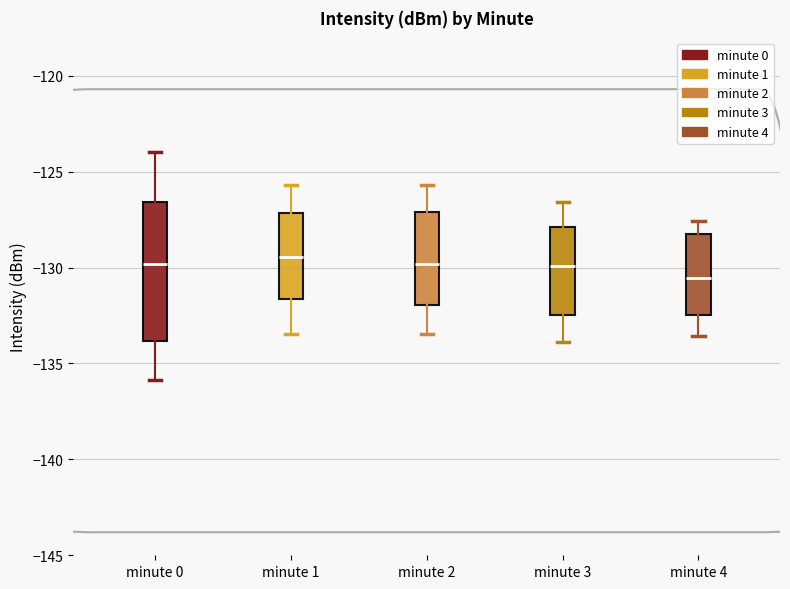

Reading left to right, read every box against the y-axis: the position of its median line, the range the box covers, and the ends of its whiskers. The values are not printed on the chart, so give them approximately, as read against the axis.

minute 0: median -130.0, box -134.0 to -126.5, whiskers -136.0 to -124.0
minute 1: median -129.5, box -131.5 to -127.0, whiskers -133.5 to -125.5
minute 2: median -130.0, box -132.0 to -127.0, whiskers -133.5 to -125.5
minute 3: median -130.0, box -132.5 to -128.0, whiskers -134.0 to -126.5
minute 4: median -130.5, box -132.5 to -128.0, whiskers -133.5 to -127.5